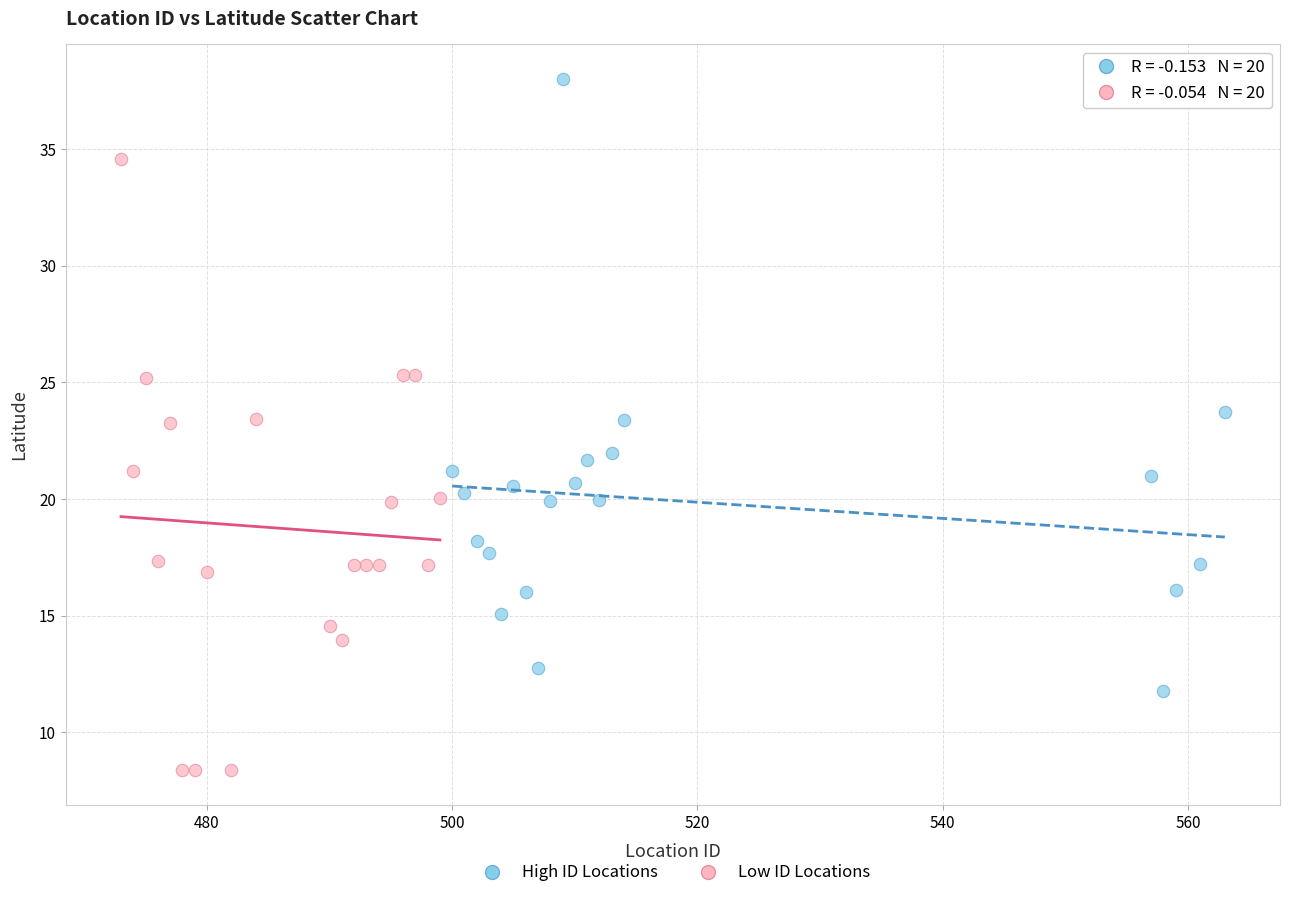

Which series contains the lowest Y value?

Low ID Locations